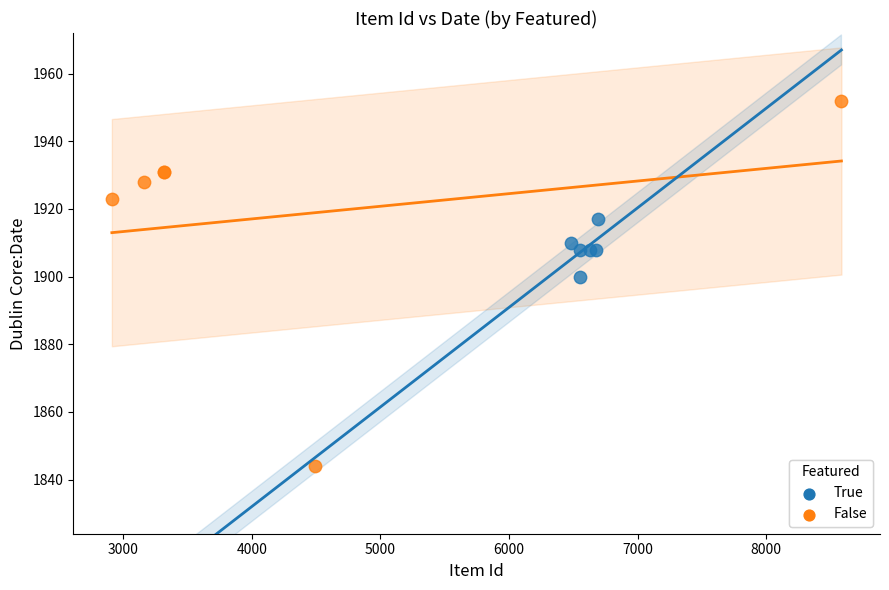

Which series has the widest spread of Y values?

False